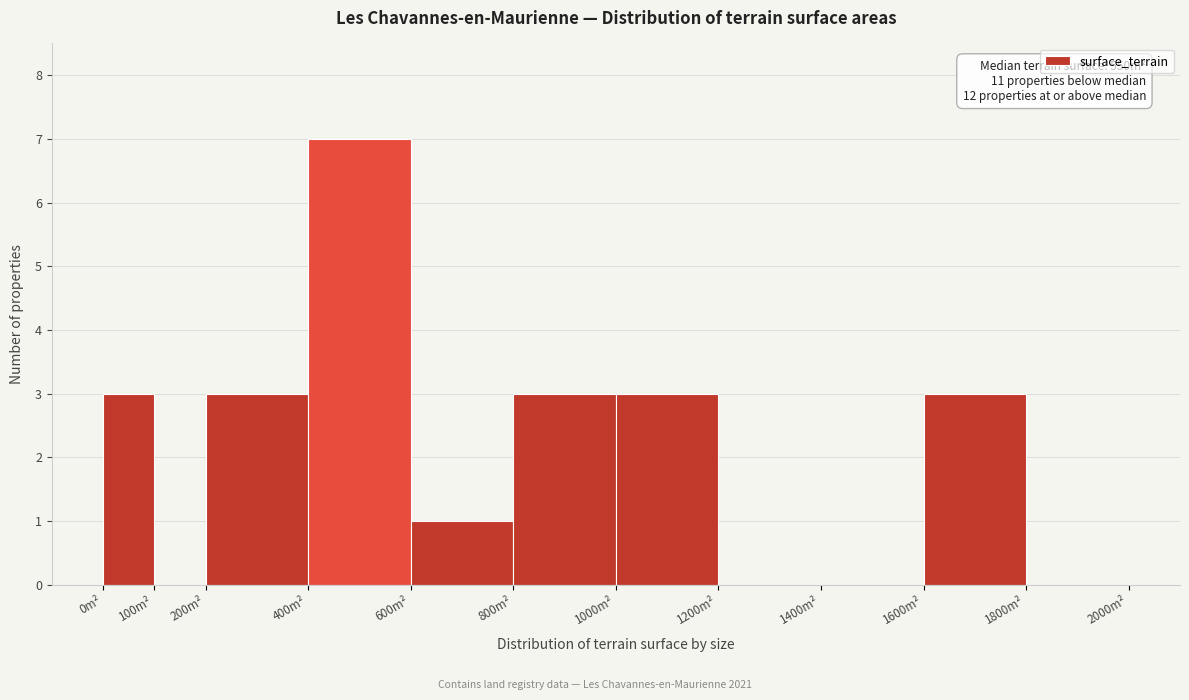

Which range on the x-axis has the tallest bar?

400 to 600